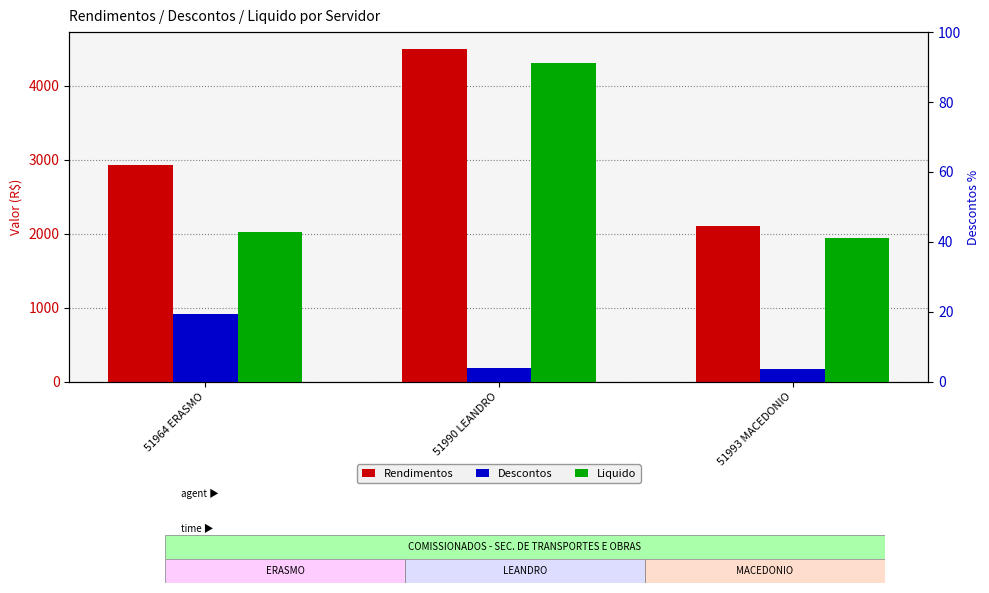

What is the spread (max minus min) of values at 51964 ERASMO?

2020.7